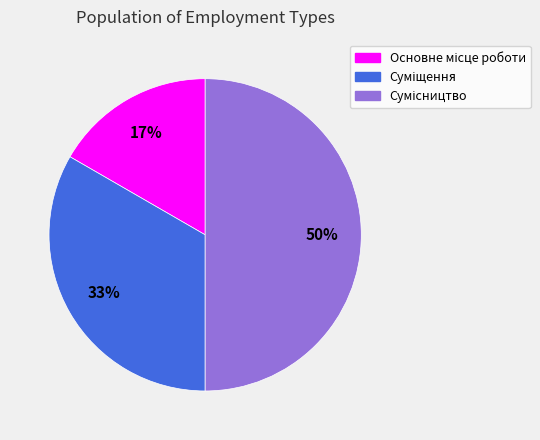

To the nearest percent, what is the average slice percentage?

33%